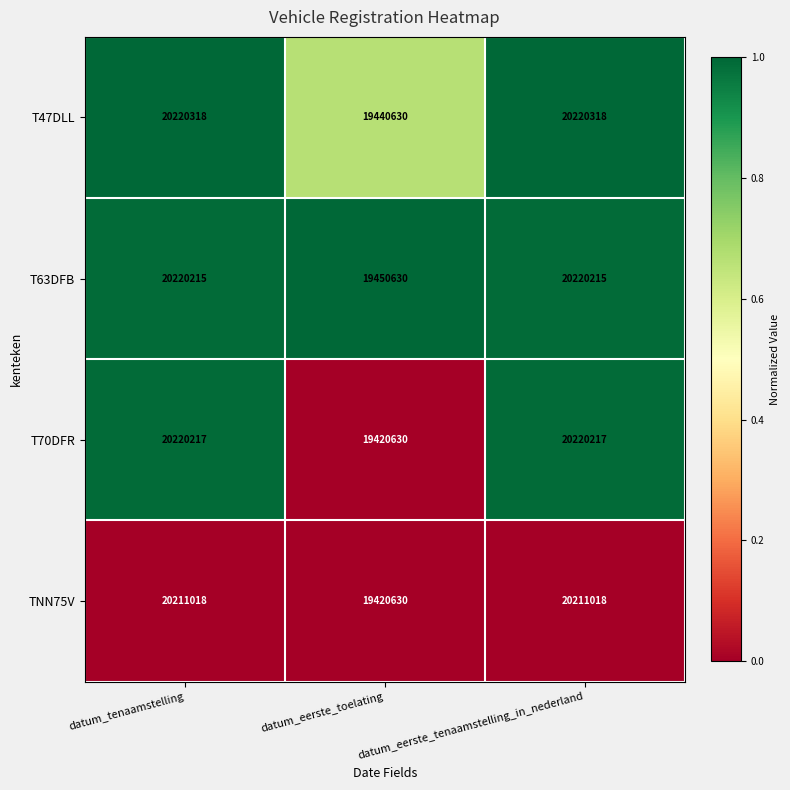

True or false: T63DFB has a value of 4108789 at datum_eerste_tenaamstelling_in_nederland.

False